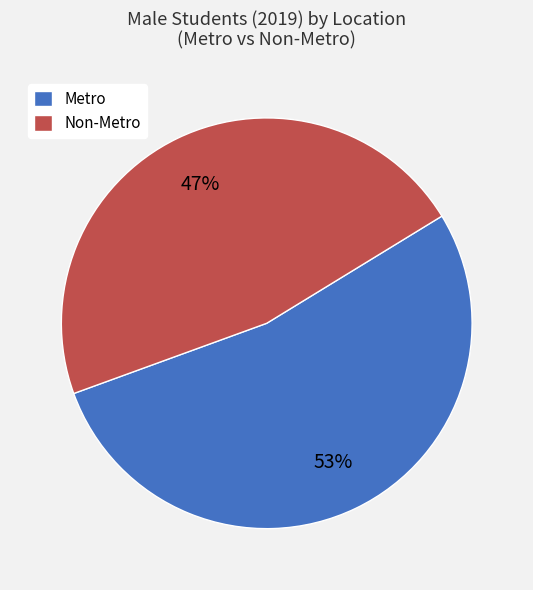

How many segments does this pie chart have?

2